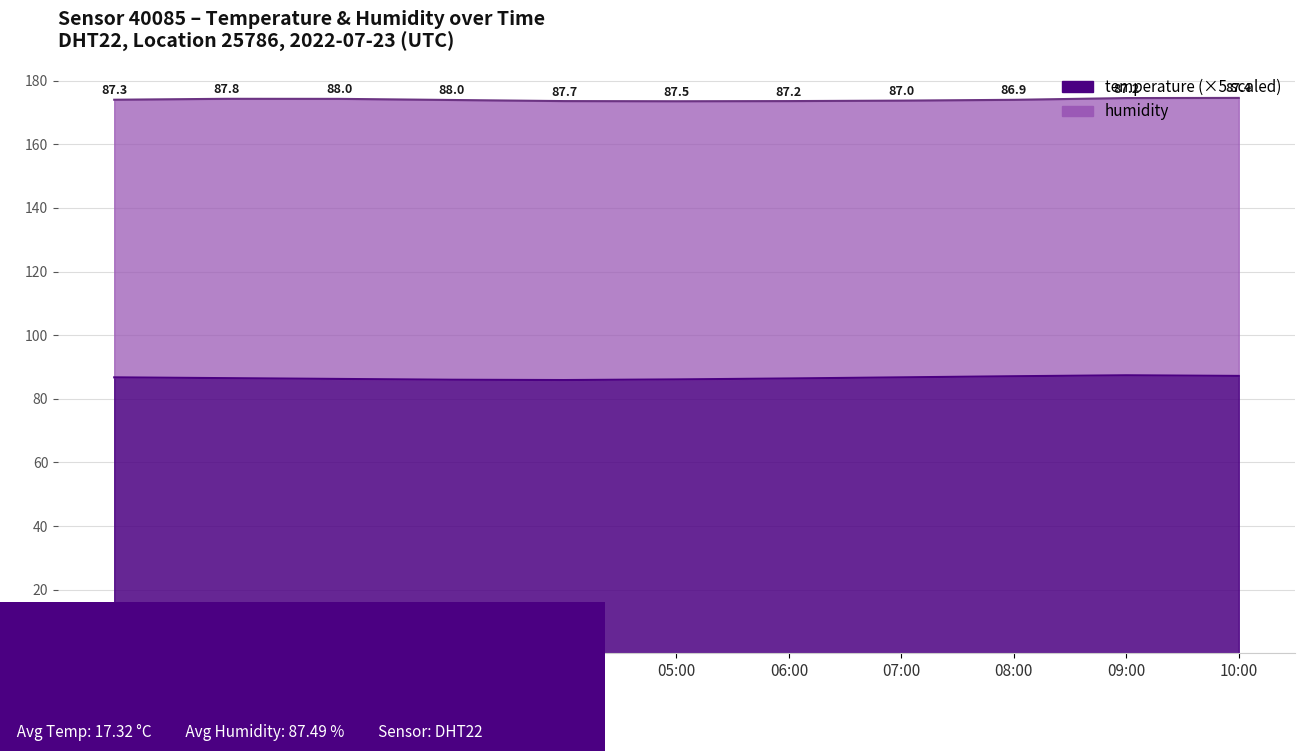

The temperature series shows 6.1 at 07:00. True or false?

False